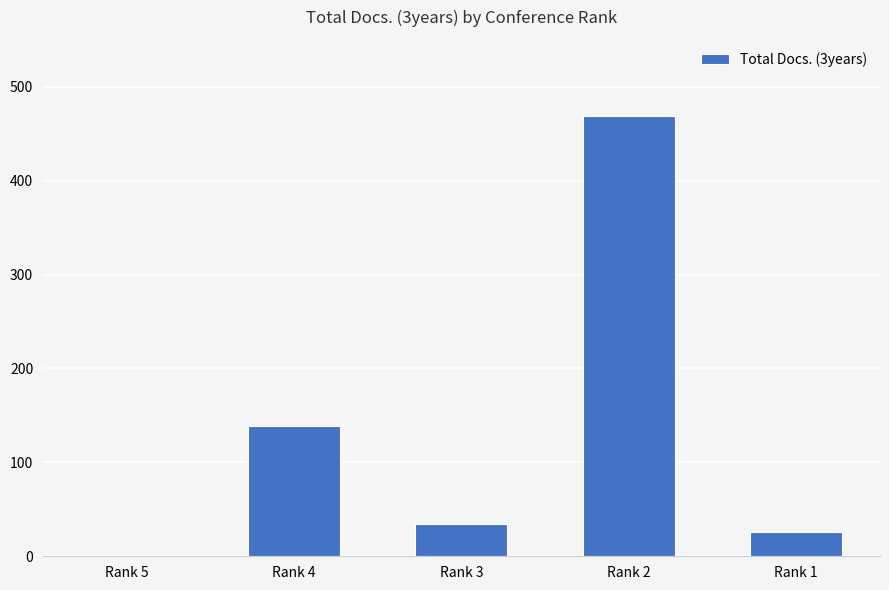

Which category has the highest value across all series?

Rank 2